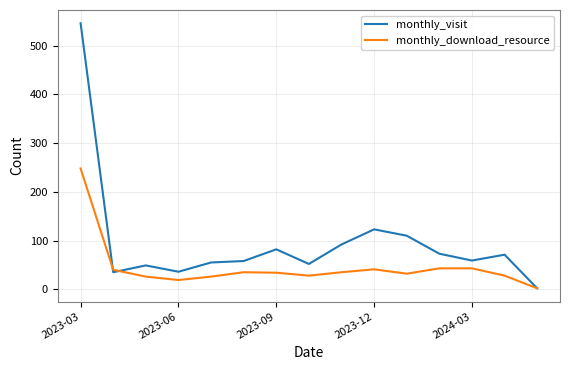

True or false: monthly_download_resource and monthly_visit intersect in this chart.

True